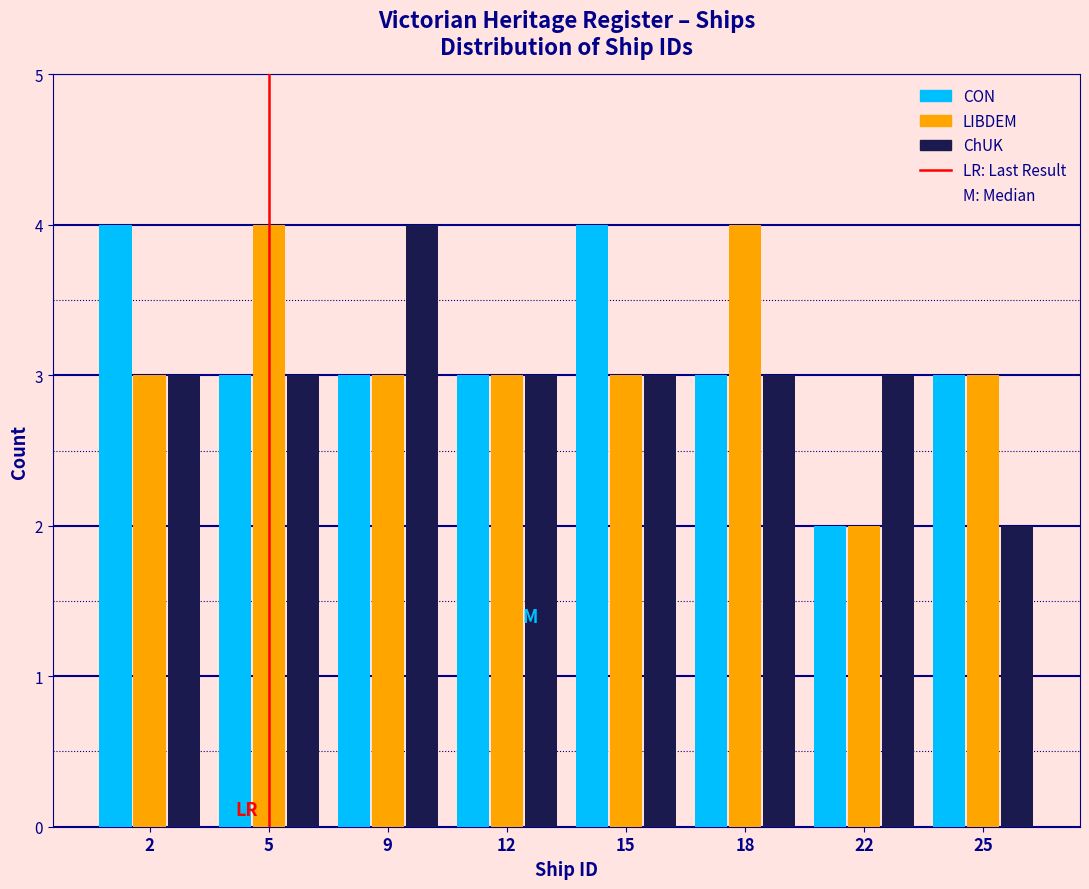

Reading right to left, extract all data points from this chart.

CON: 25=3	22=2	18=3	15=4	12=3	9=3	5=3	2=4
LIBDEM: 25=3	22=2	18=4	15=3	12=3	9=3	5=4	2=3
ChUK: 25=2	22=3	18=3	15=3	12=3	9=4	5=3	2=3